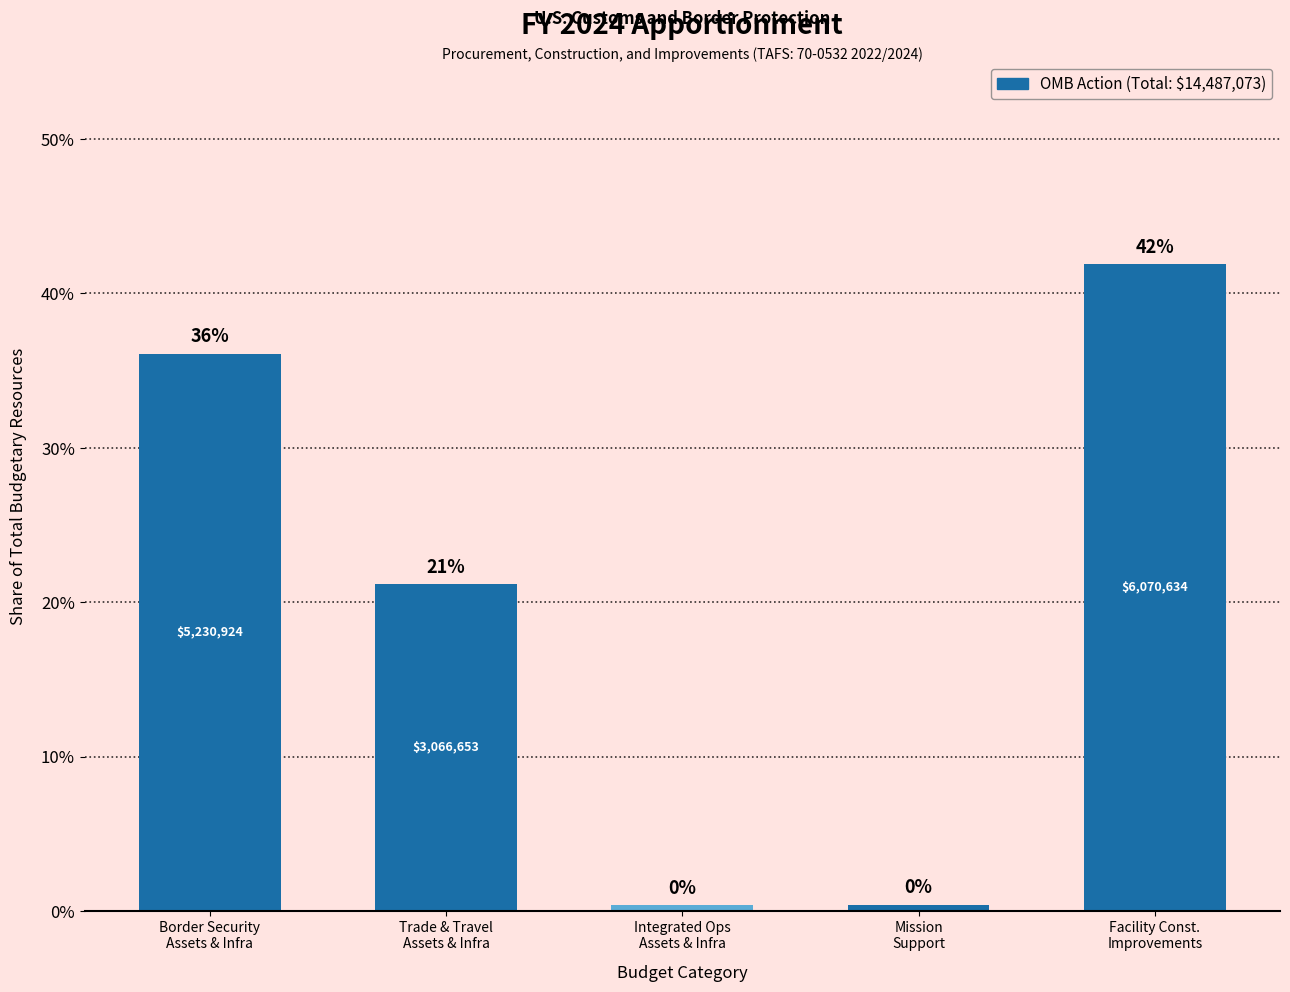

What is the maximum value shown in the chart?

41.9